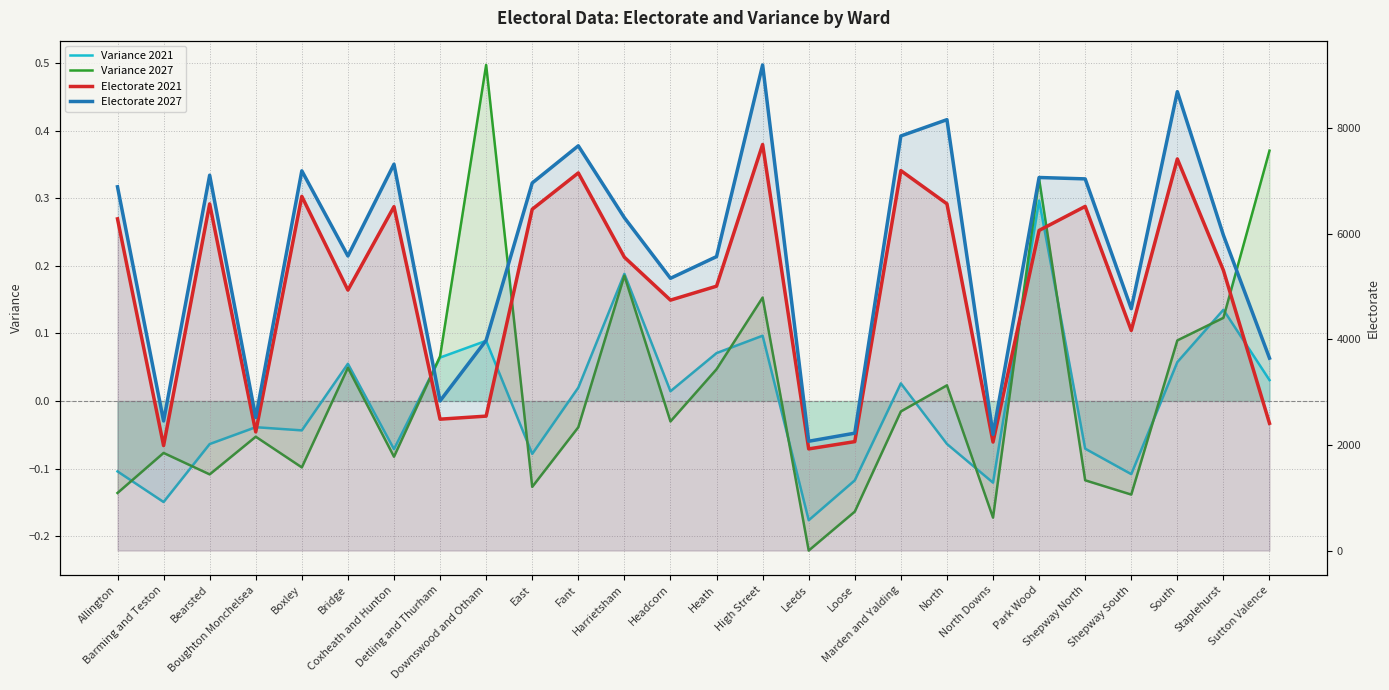

What position from the left is Barming and Teston?

2